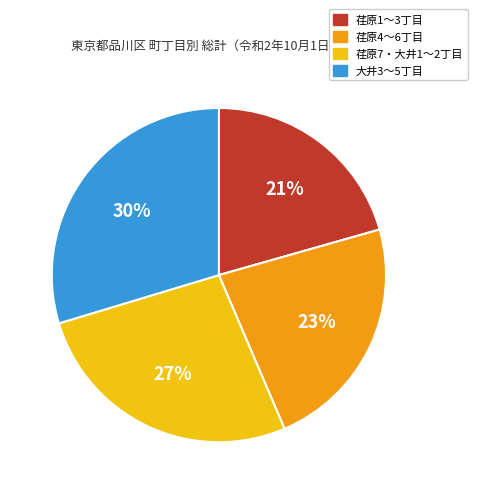

Is there a majority slice in this chart?

No